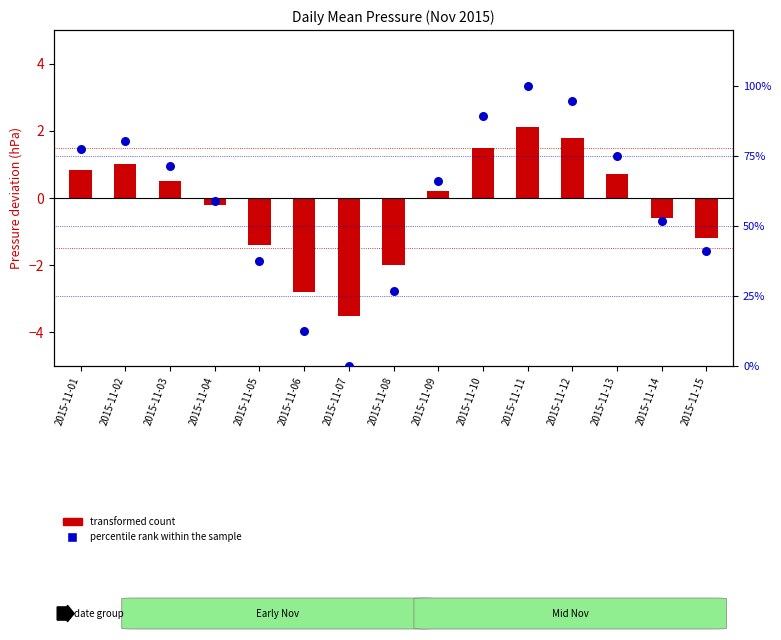

At how many categories does at least one series exceed 59?

8